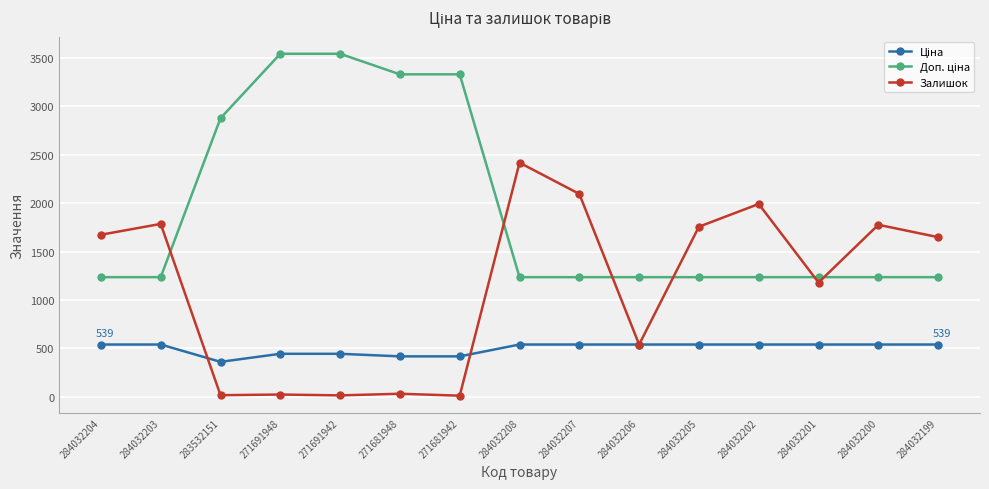

What is the value of the Залишок point at the 15th from the left?

1649.0